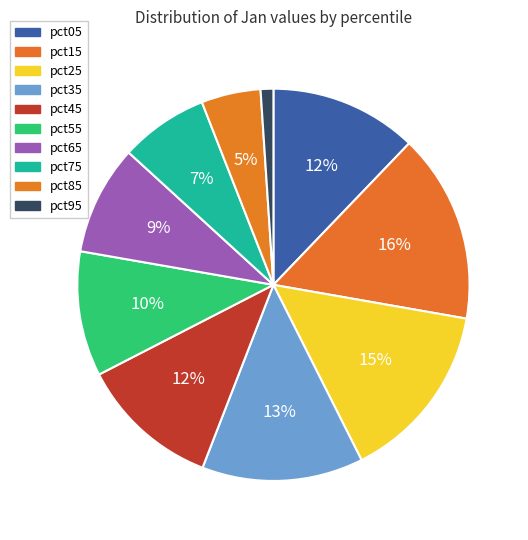

The pct95 slice represents 9% of the pie. True or false?

False